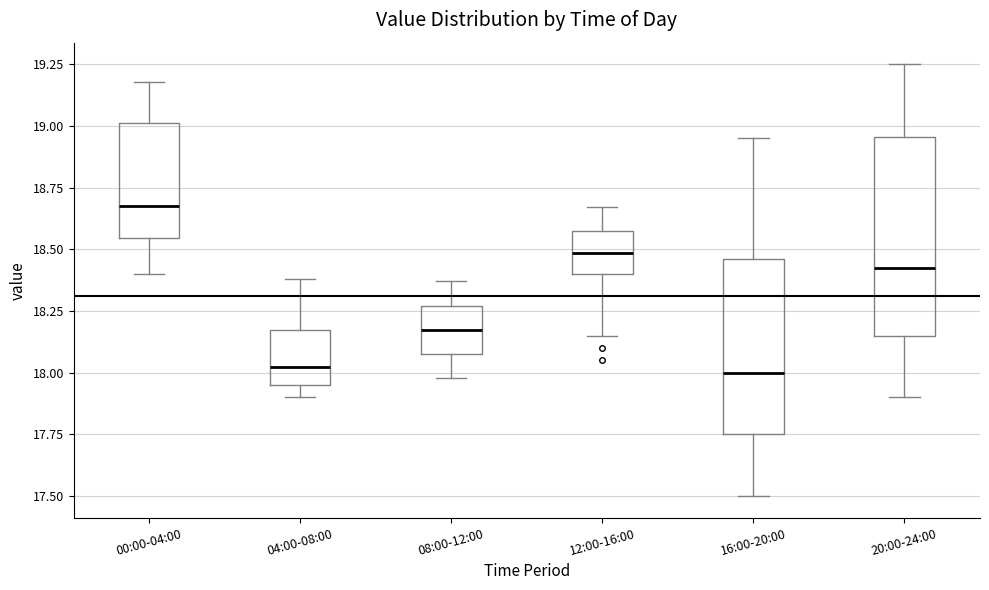

Reading left to right, read every box against the y-axis: the position of its median line, the range the box covers, and the ends of its whiskers. The values are not printed on the chart, so give them approximately, as read against the axis.

00:00-04:00: median 18.70, box 18.55 to 19.00, whiskers 18.40 to 19.20
04:00-08:00: median 18.05, box 17.95 to 18.20, whiskers 17.90 to 18.40
08:00-12:00: median 18.20, box 18.10 to 18.25, whiskers 18.00 to 18.35
12:00-16:00: median 18.50, box 18.40 to 18.55, whiskers 18.15 to 18.65
16:00-20:00: median 18.00, box 17.75 to 18.45, whiskers 17.50 to 18.95
20:00-24:00: median 18.45, box 18.15 to 18.95, whiskers 17.90 to 19.25